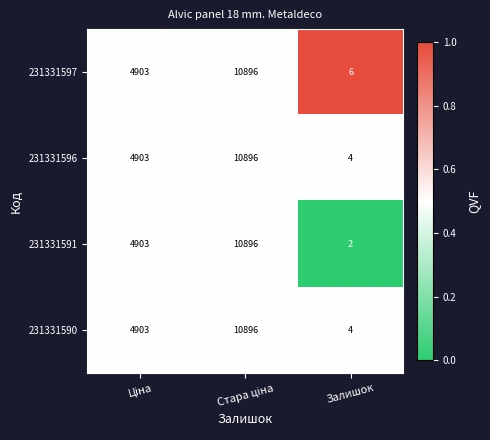

Which series has the largest range (max minus min)?

231331591